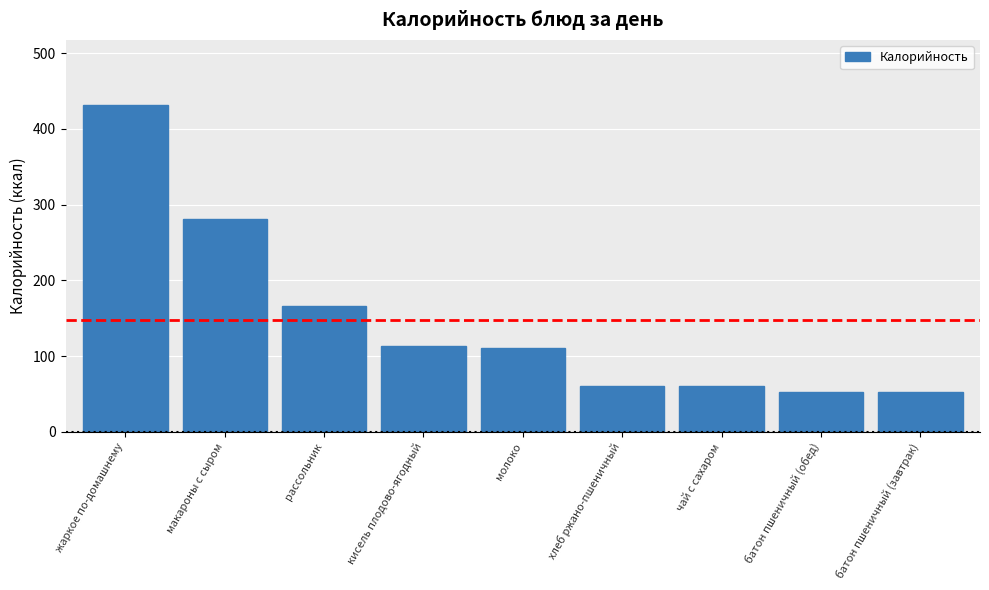

Which label corresponds to the largest value in the chart?

жаркое по-домашнему